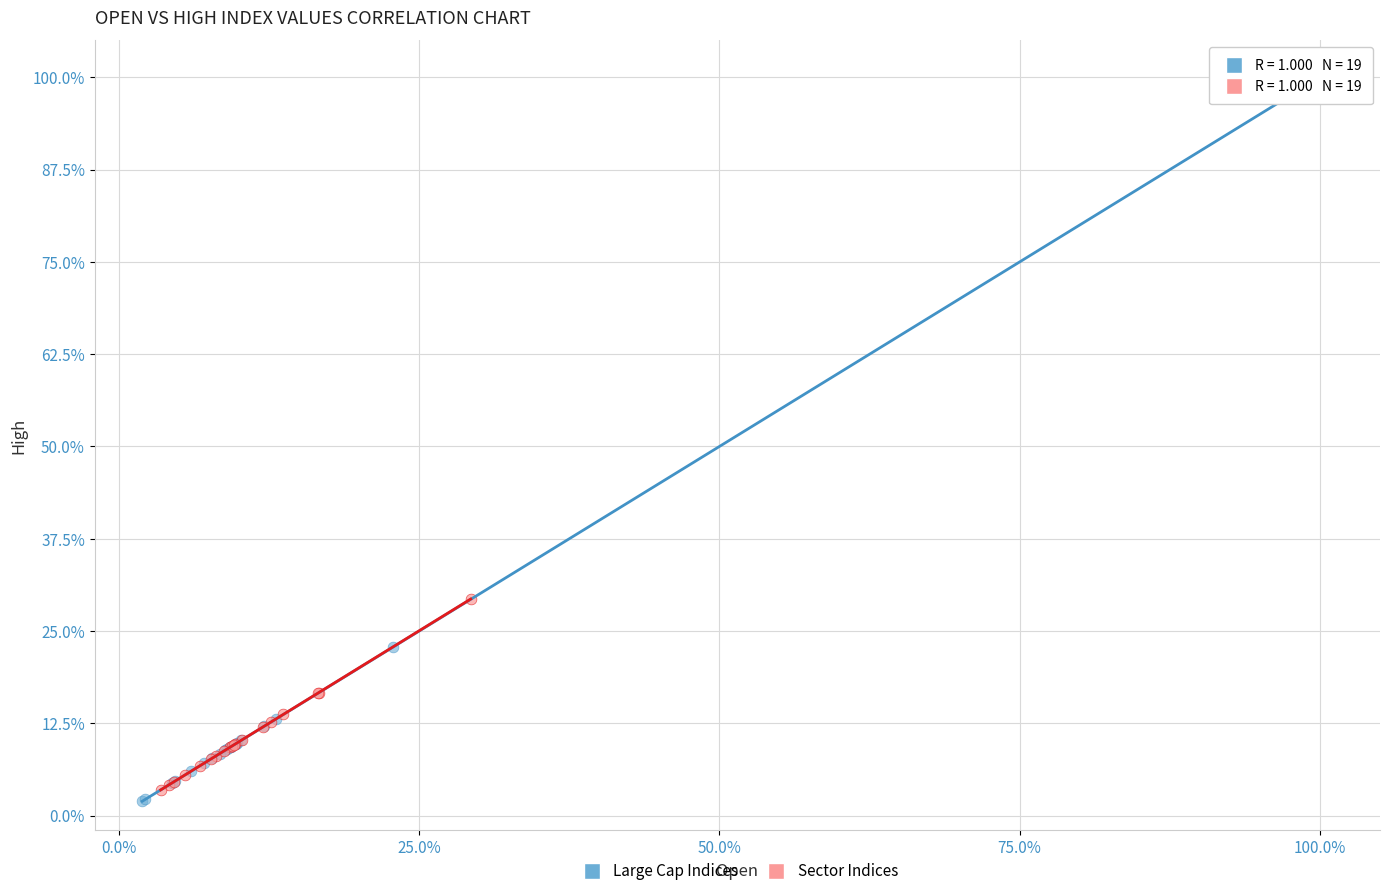

Which series has the widest spread of Y values?

Large Cap Indices